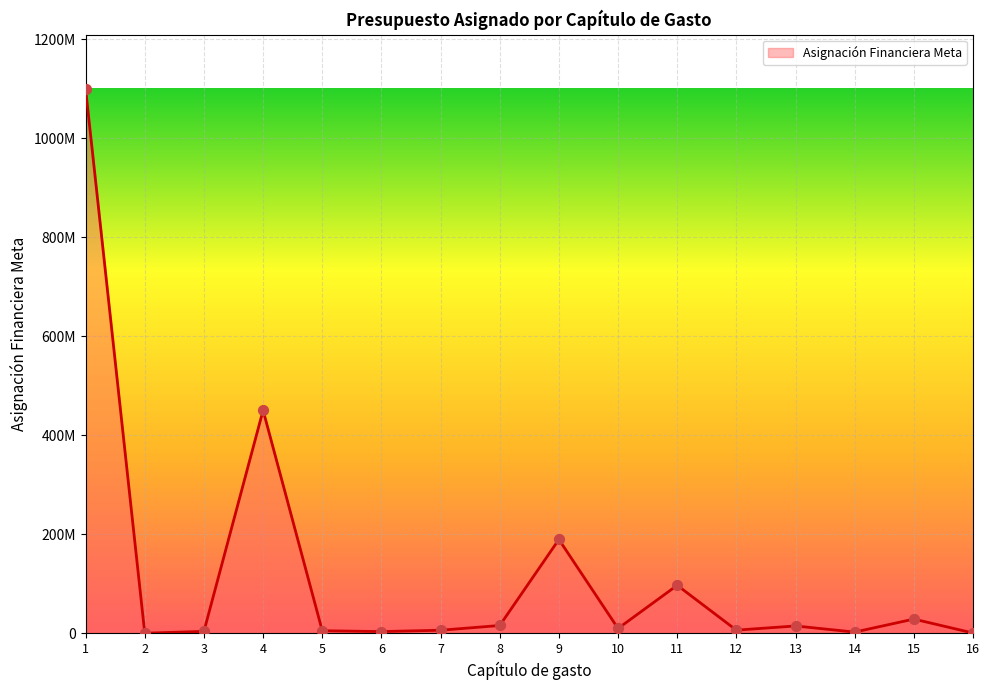

Does the chart have visible grid lines?

Yes